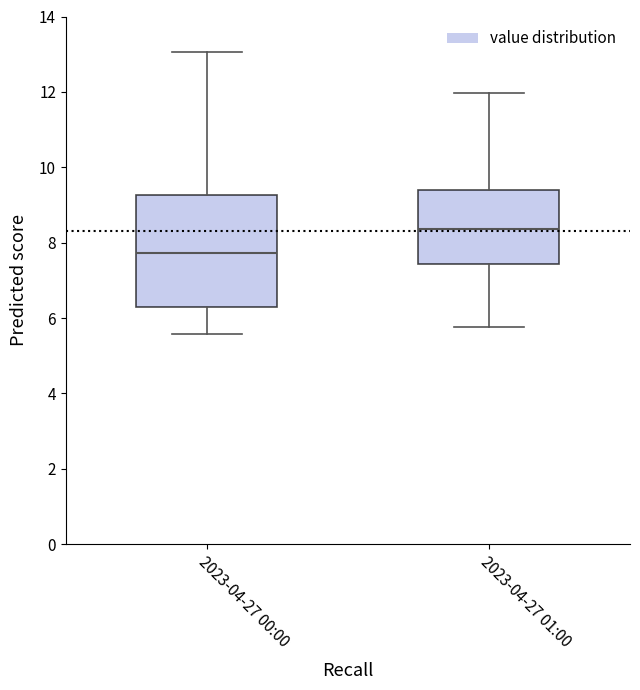

Reading left to right, transcribe this box plot: for each box, give where its median line is, the range the box spans, and where its two whiskers end, as read against the y-axis. The values are not printed on the chart, so give them approximately, as read against the axis.

2023-04-27 00:00: median 7.8, box 6.2 to 9.2, whiskers 5.6 to 13.0
2023-04-27 01:00: median 8.4, box 7.4 to 9.4, whiskers 5.8 to 12.0